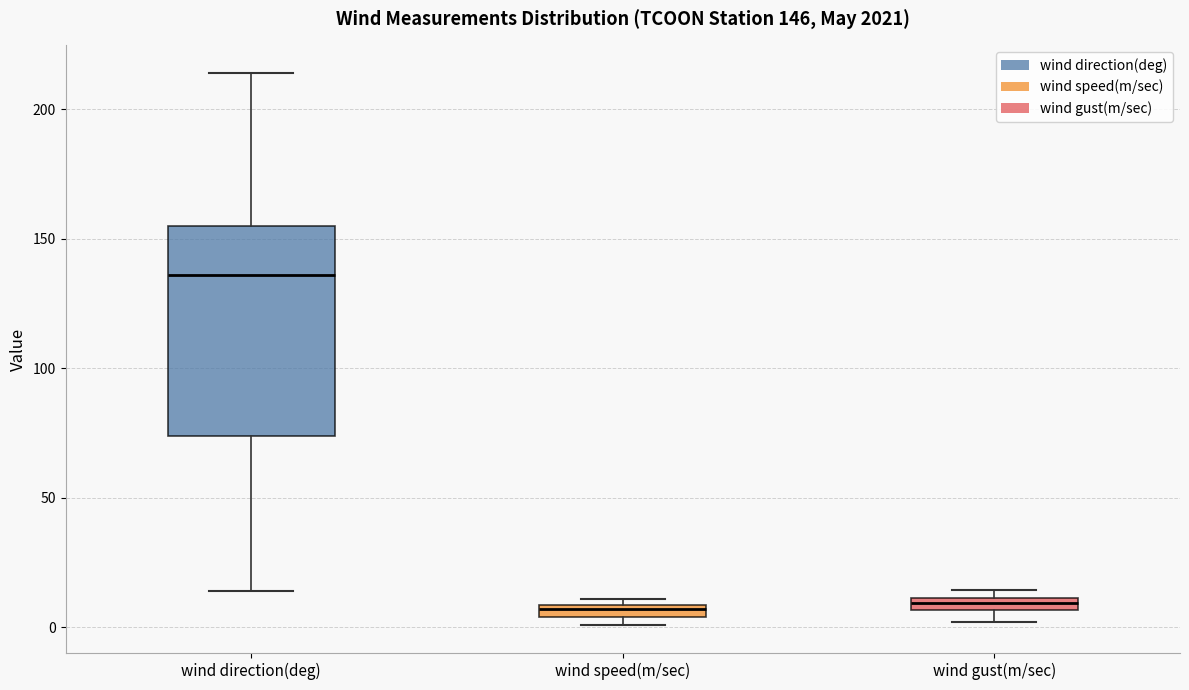

Which box has the highest median line?

wind direction(deg)